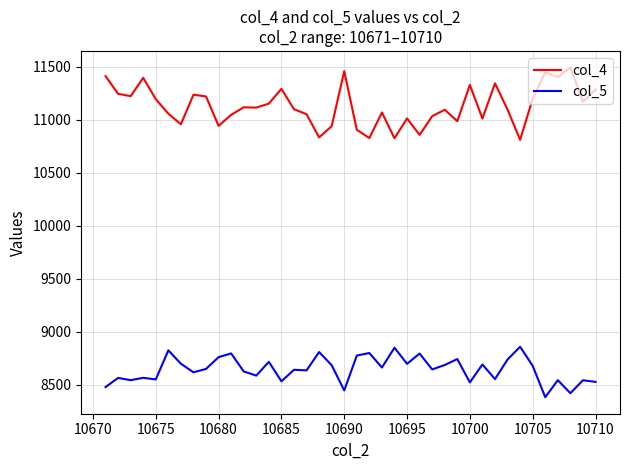

What is the minimum value for col_5?

8383